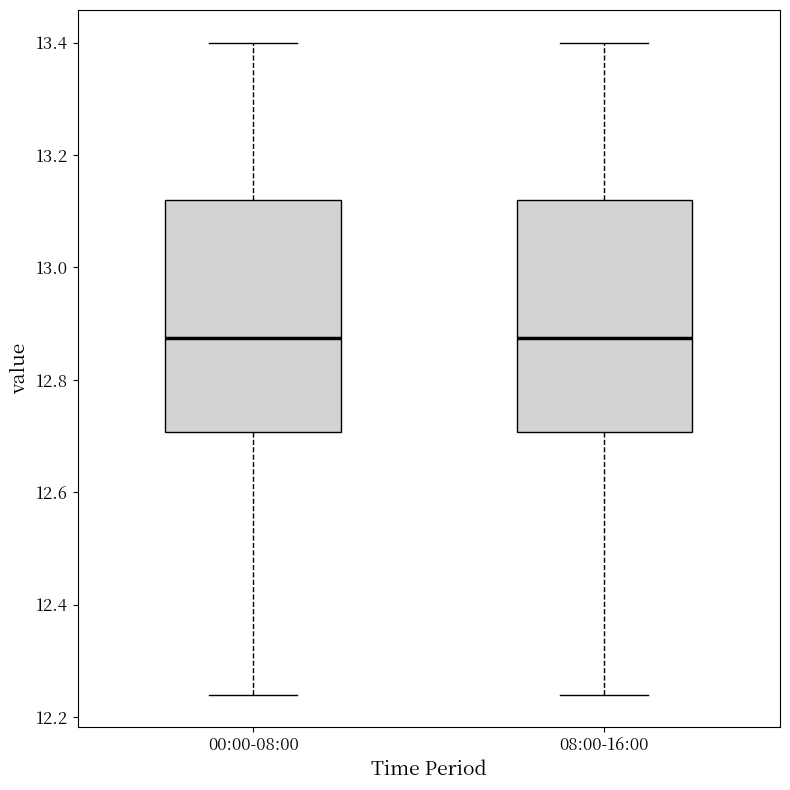

Where is the lower edge of the box for 08:00-16:00 on the y-axis? The values are not printed on the chart, so give them approximately, as read against the axis.

12.70